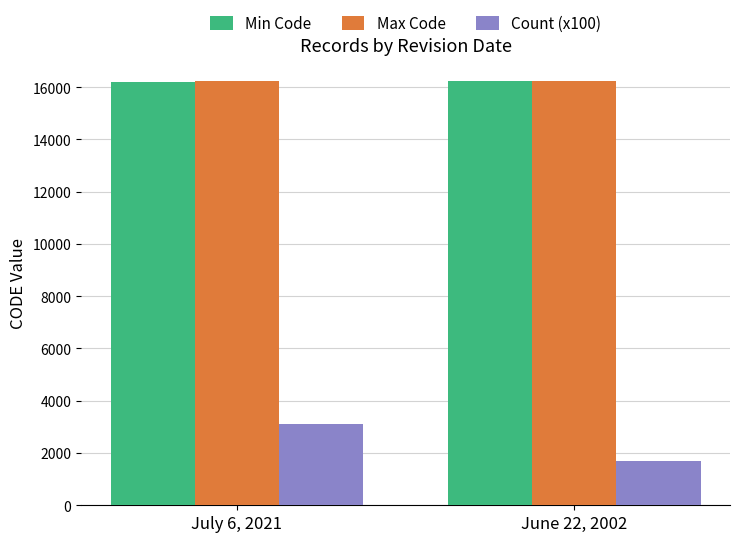

The Max Code series shows 25177 at July 6, 2021. True or false?

False